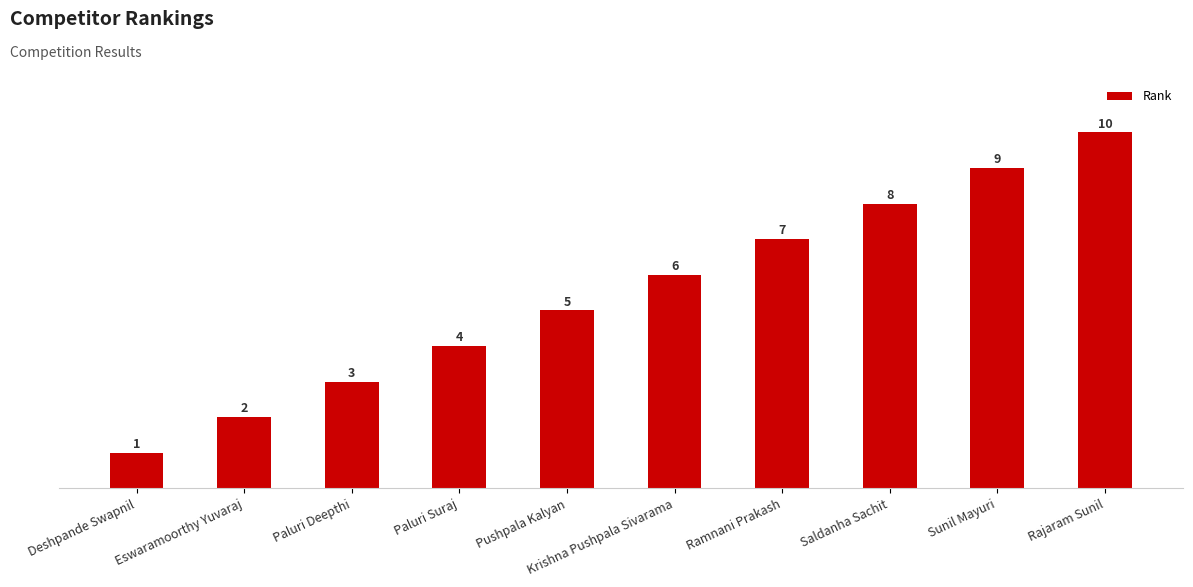

What is the sum of all values?

55